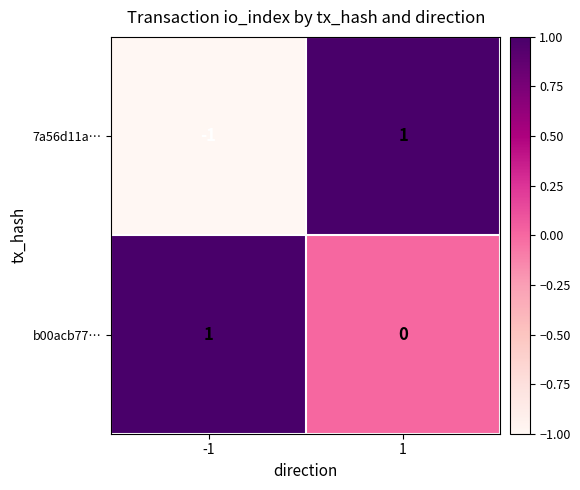

Is it true that b00acb77… equals -1 at 1?

False